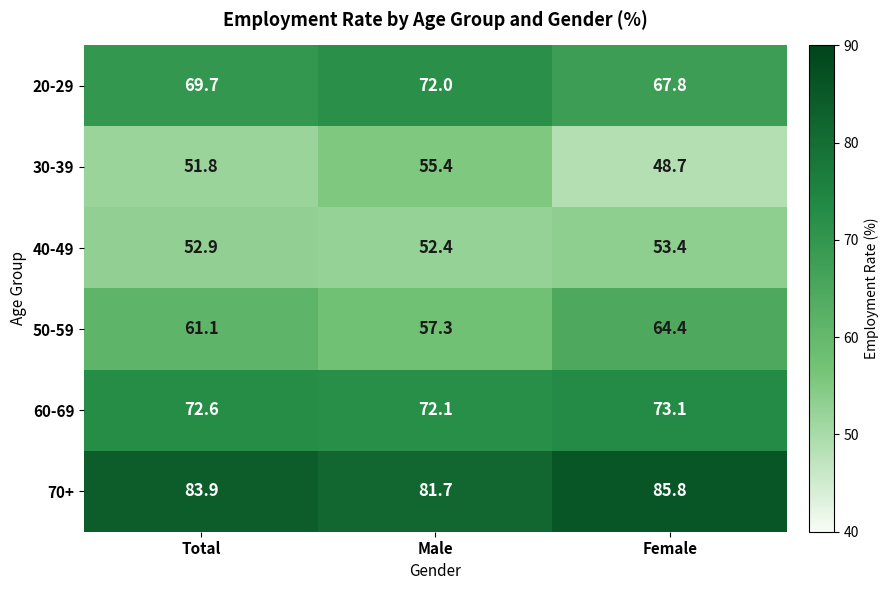

Which series changed the most between Male and Female?

50-59